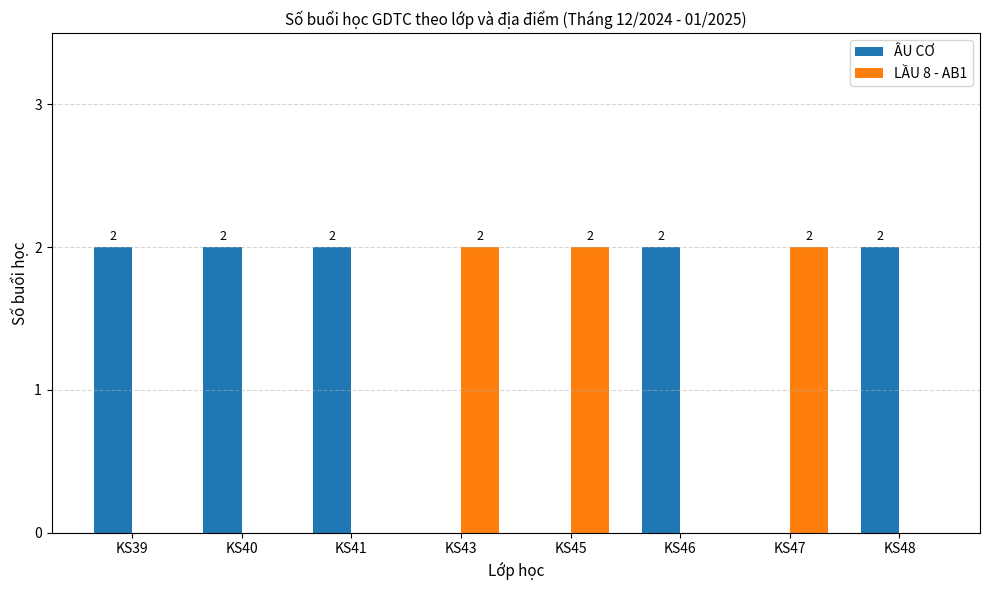

Does the chart contain stacked bars?

No